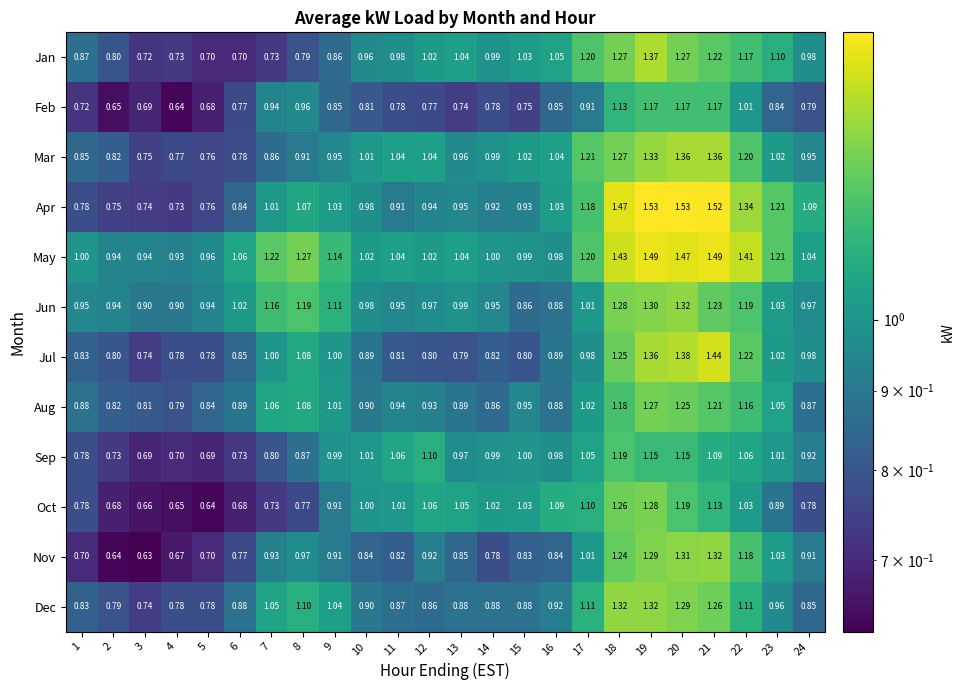

Which series has the largest range (max minus min)?

Apr